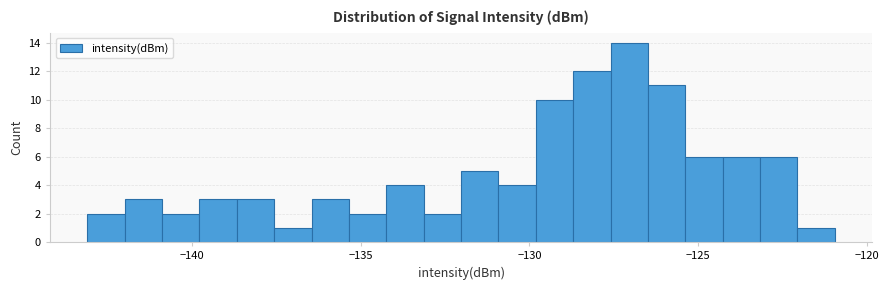

Around what value on the x-axis is the tallest bar? Give the approximate position of its centre, as read against the axis.

-127.0